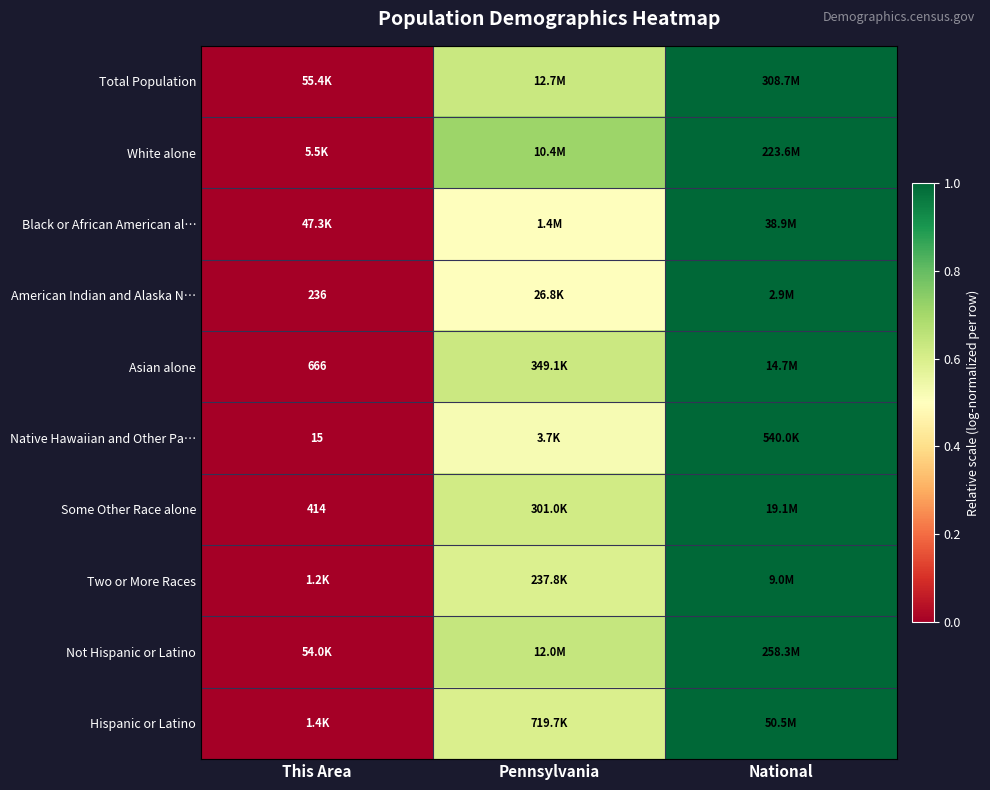

What is the difference between the maximum and minimum values in the Black or African American al… series?

1.0